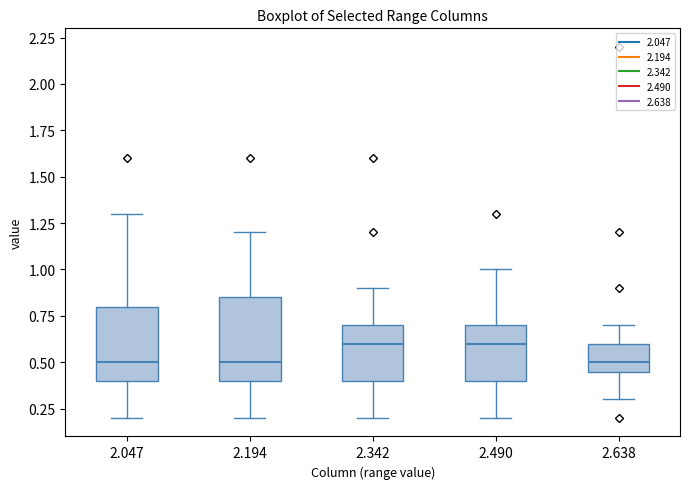

Reading left to right, transcribe this box plot: for each box, give where its median line is, the range the box spans, and where its two whiskers end, as read against the y-axis. The values are not printed on the chart, so give them approximately, as read against the axis.

2.047: median 0.50, box 0.40 to 0.80, whiskers 0.20 to 1.30
2.194: median 0.50, box 0.40 to 0.85, whiskers 0.20 to 1.20
2.342: median 0.60, box 0.40 to 0.70, whiskers 0.20 to 0.90
2.490: median 0.60, box 0.40 to 0.70, whiskers 0.20 to 1.00
2.638: median 0.50, box 0.45 to 0.60, whiskers 0.30 to 0.70